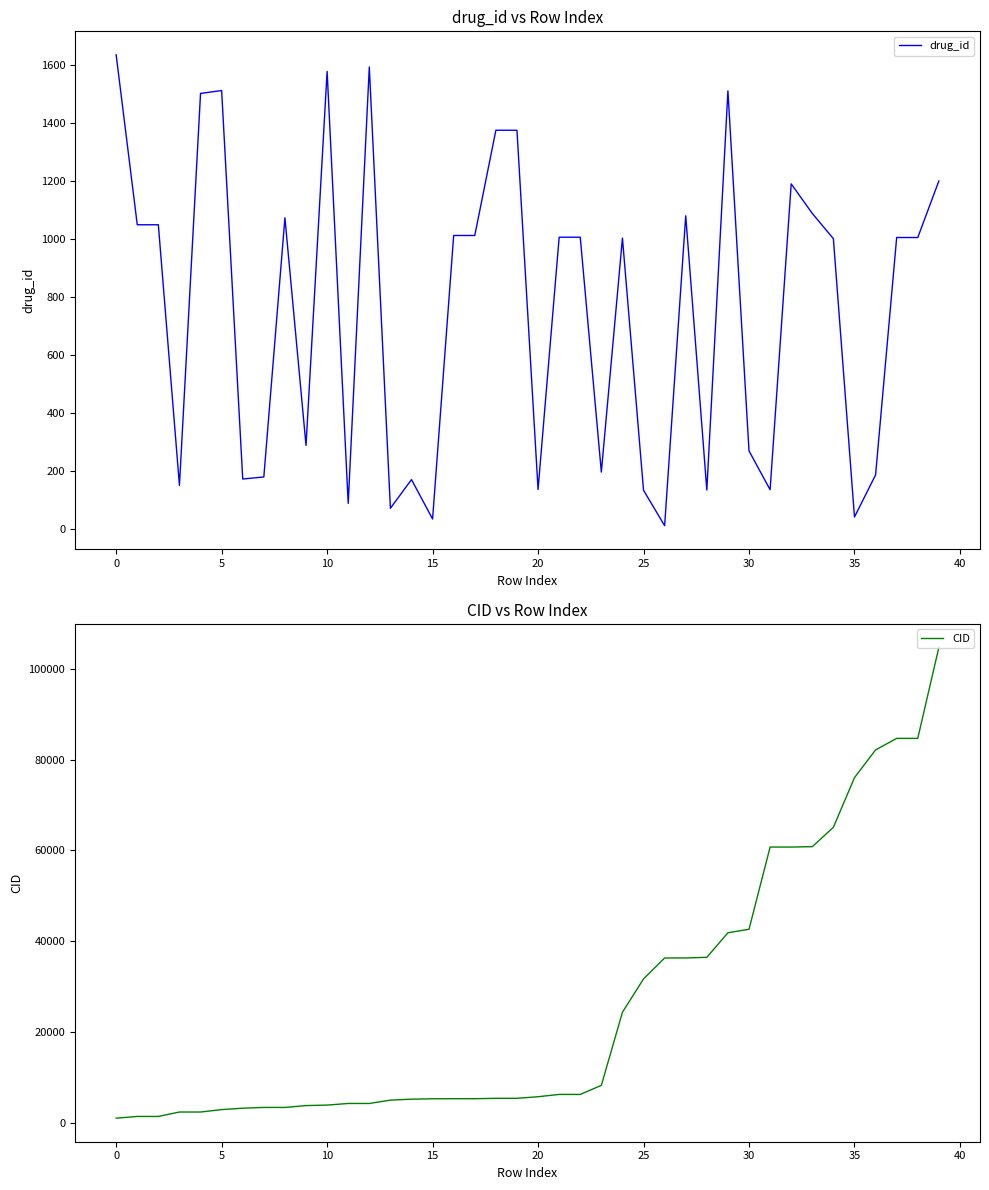

What are all the series names shown in the legend?

drug_id, CID